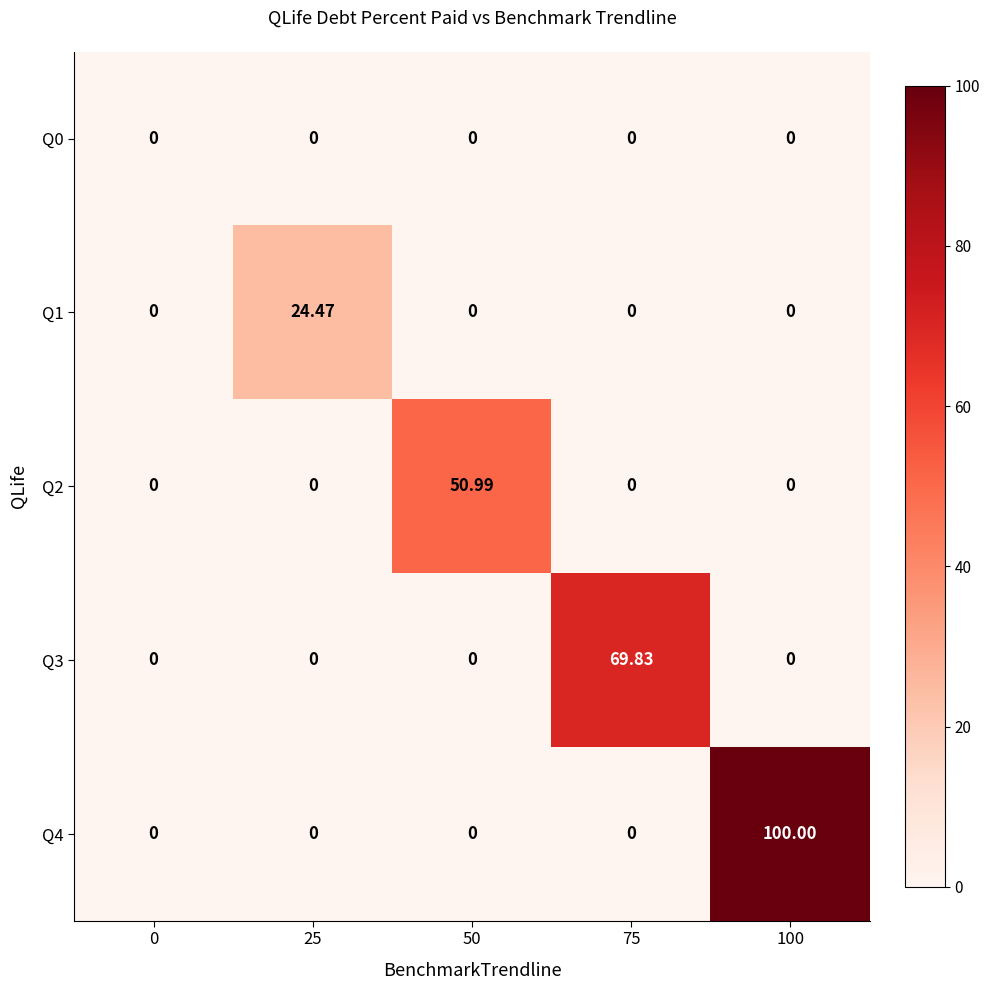

Count the number of categories in the chart.

5